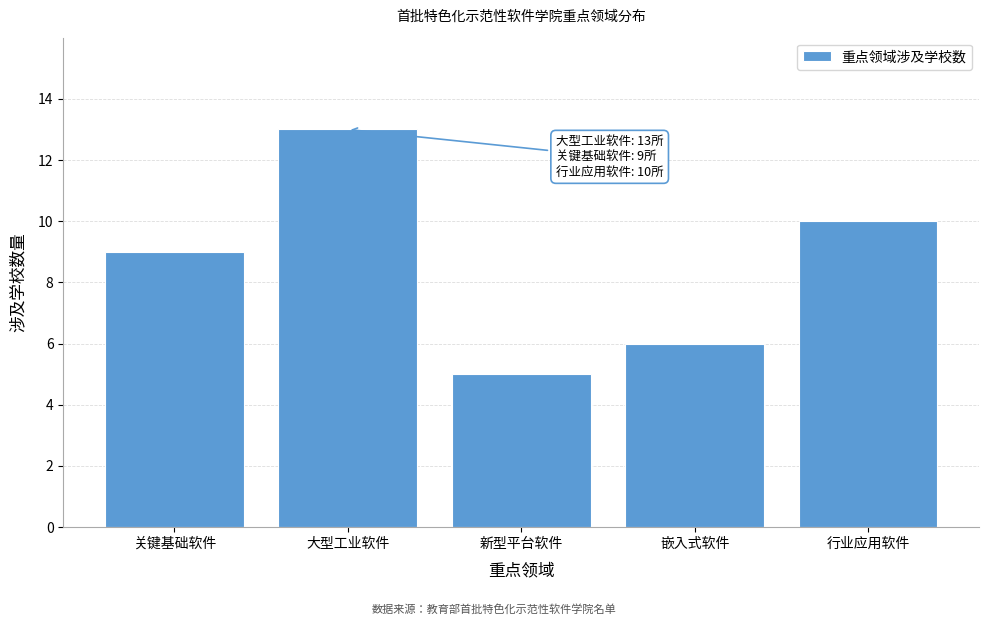

Reading left to right, transcribe all the data shown in this chart.

关键基础软件=9	大型工业软件=13	新型平台软件=5	嵌入式软件=6	行业应用软件=10